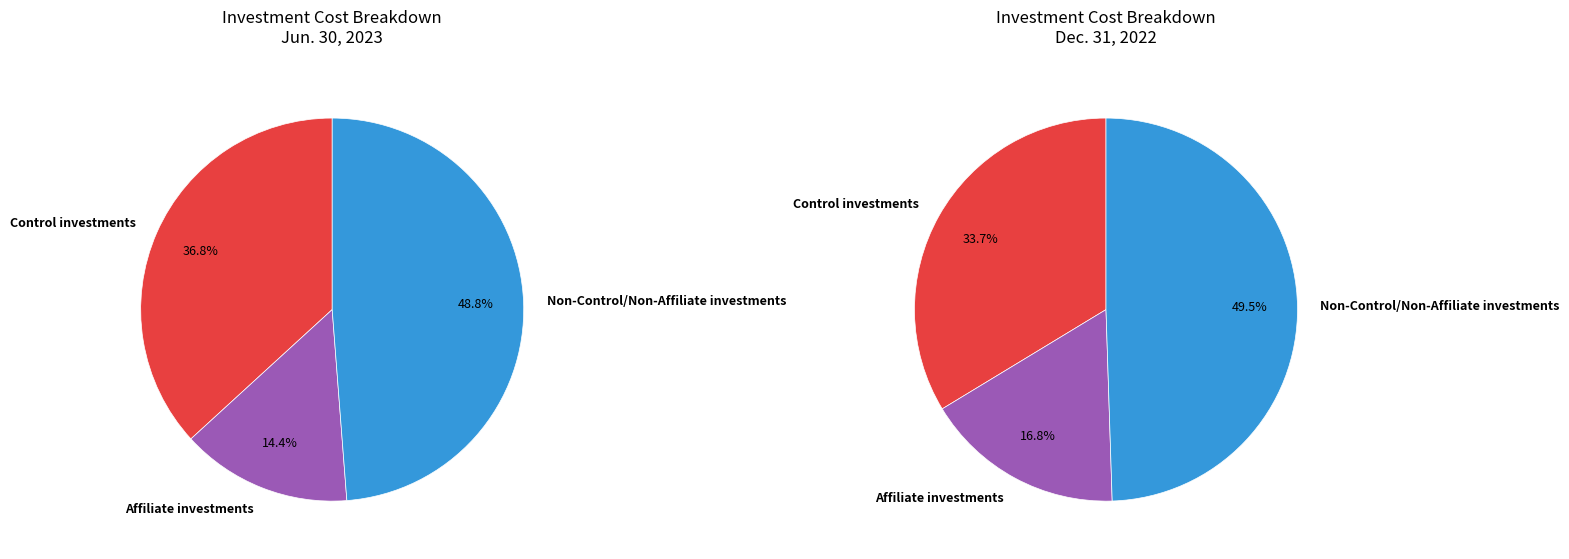

To the nearest percent, what percentage of the pie is Affiliate investments?

14%